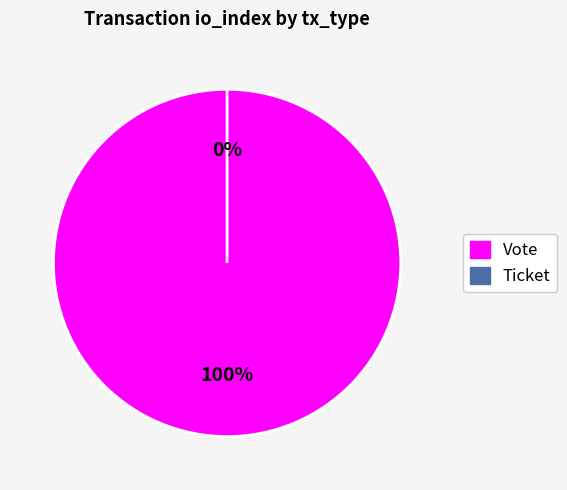

The Vote slice represents 99% of the pie. True or false?

False